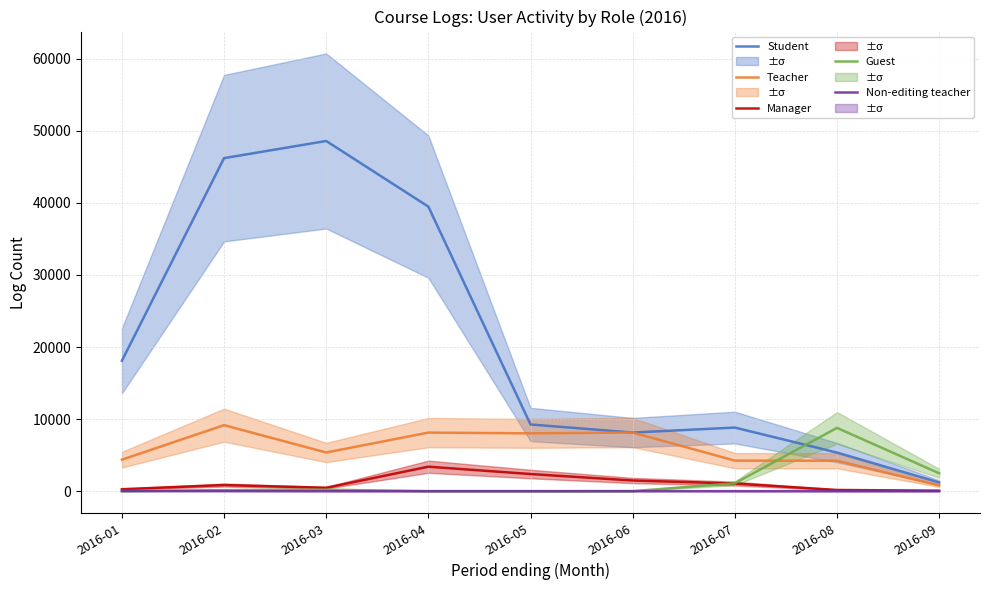

Does the chart have visible grid lines?

Yes